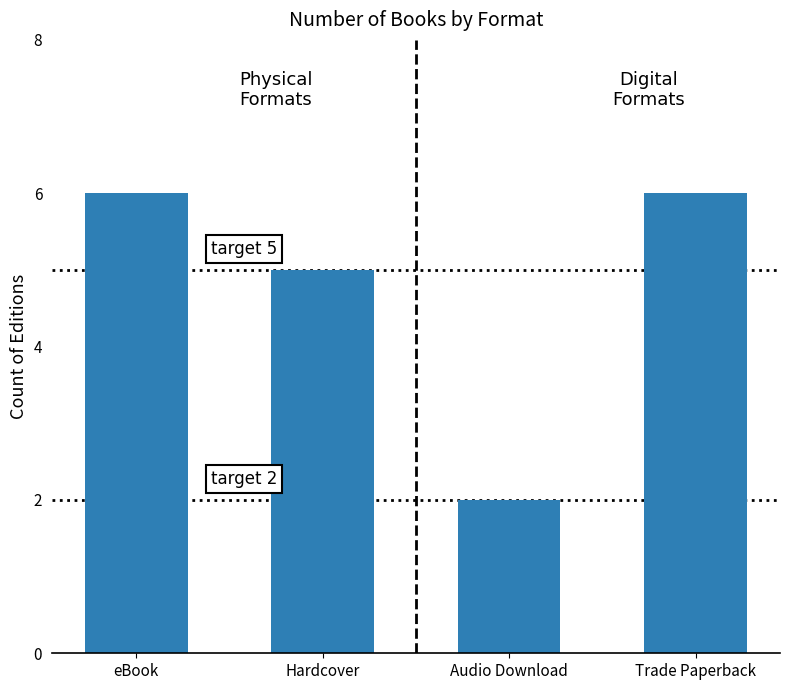

What position from the left is Trade Paperback?

4